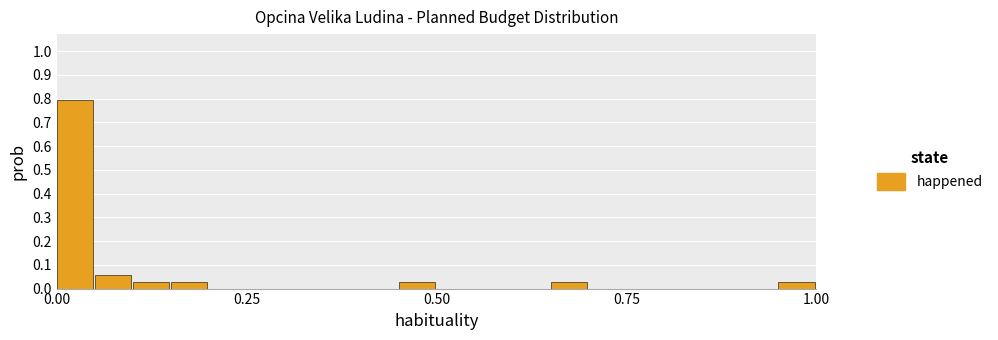

Around what value on the x-axis is the tallest bar? Give the approximate position of its centre, as read against the axis.

0.00